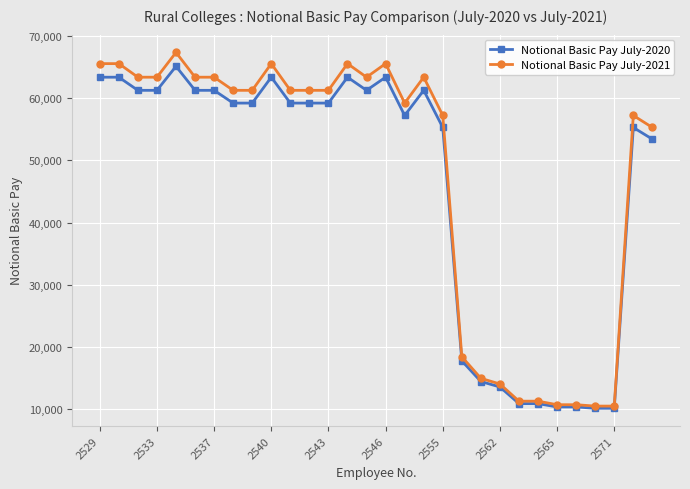

At how many categories does at least one series exceed 47261?

21